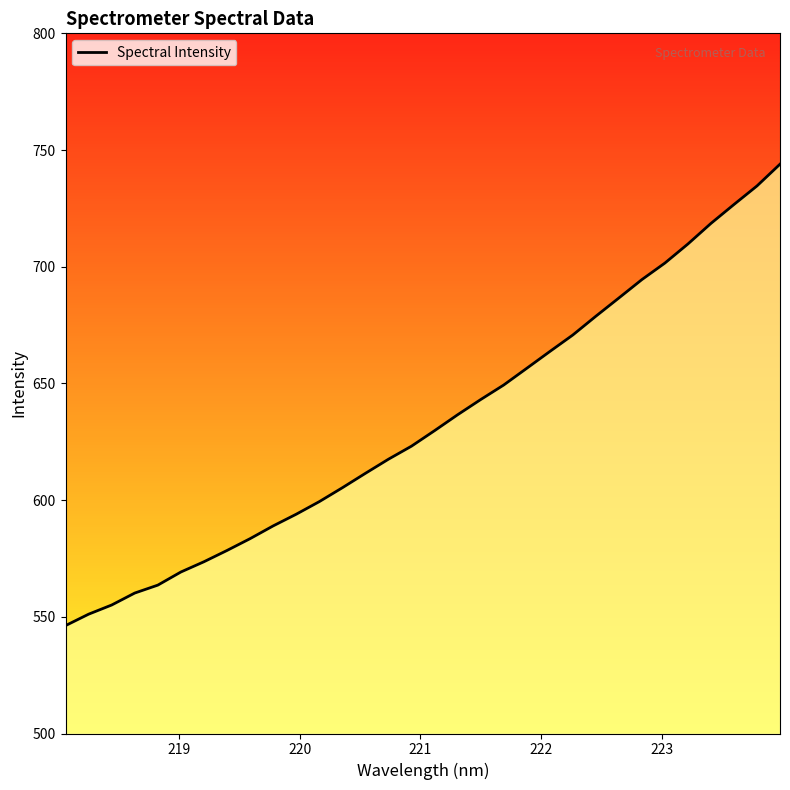

What is the difference between the maximum and minimum values?

197.7